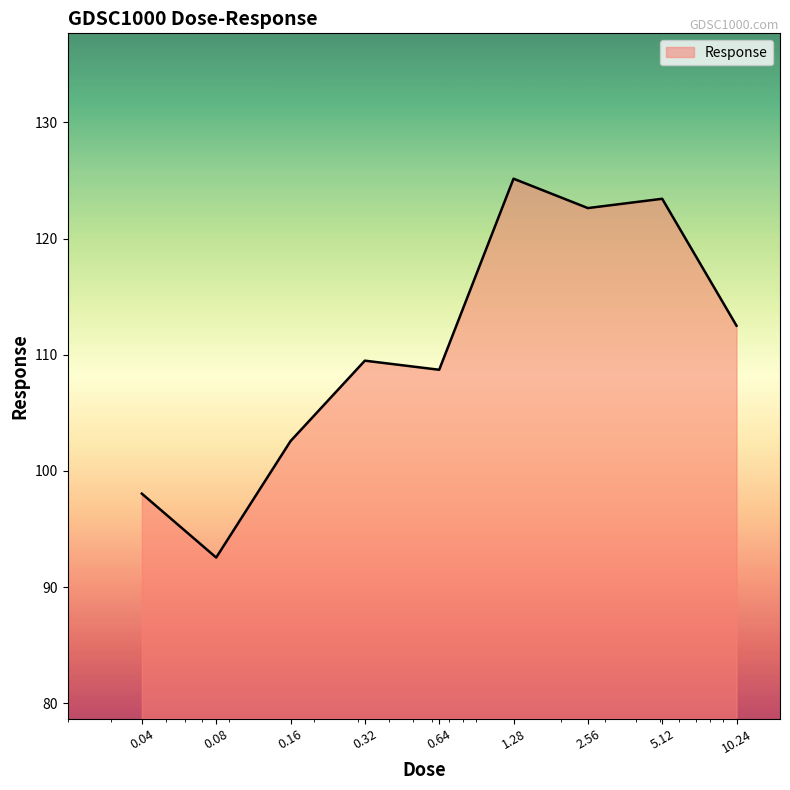

What is the difference between the maximum and minimum values?

32.6